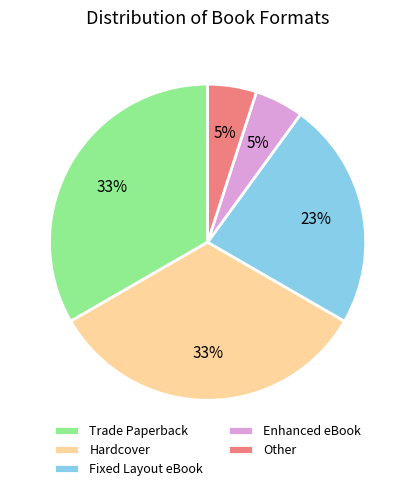

To the nearest percent, what percentage of the pie is Other?

5%